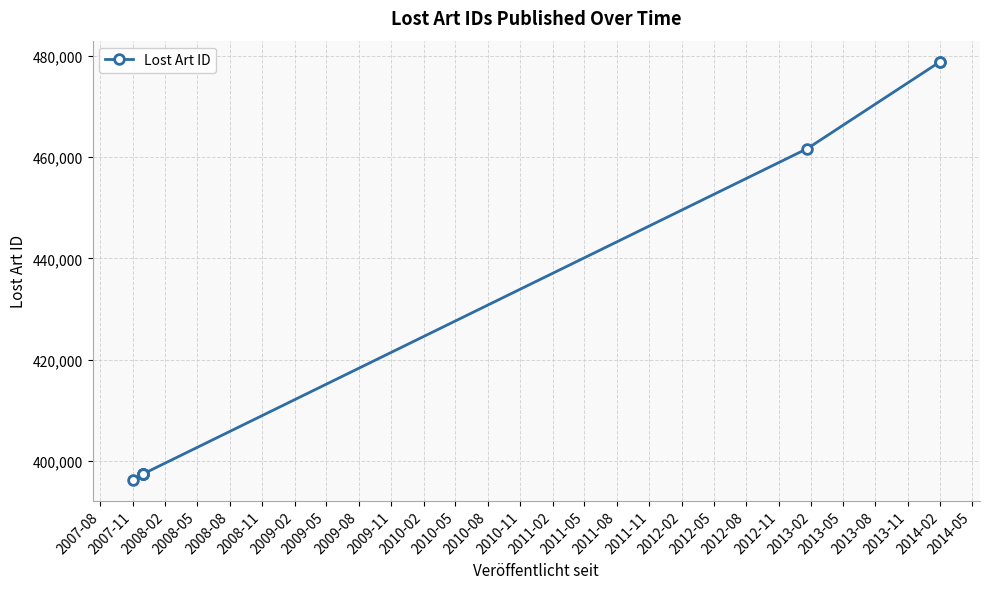

True or false: the data has more than 2 interior local peaks.

False